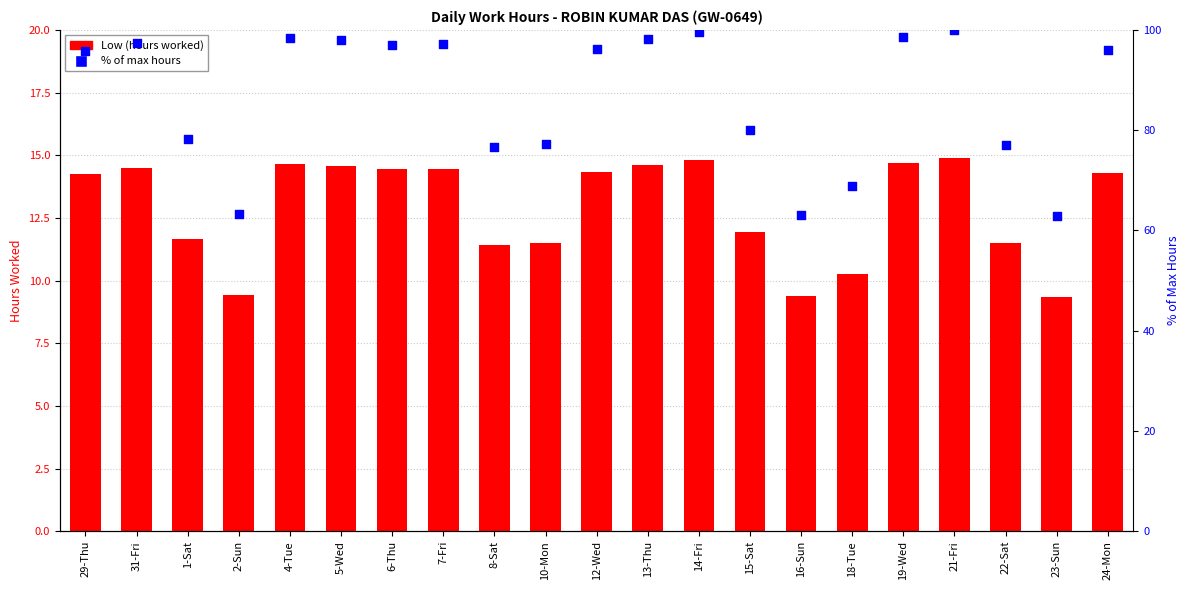

Which series has the largest Y range (max minus min)?

% rank